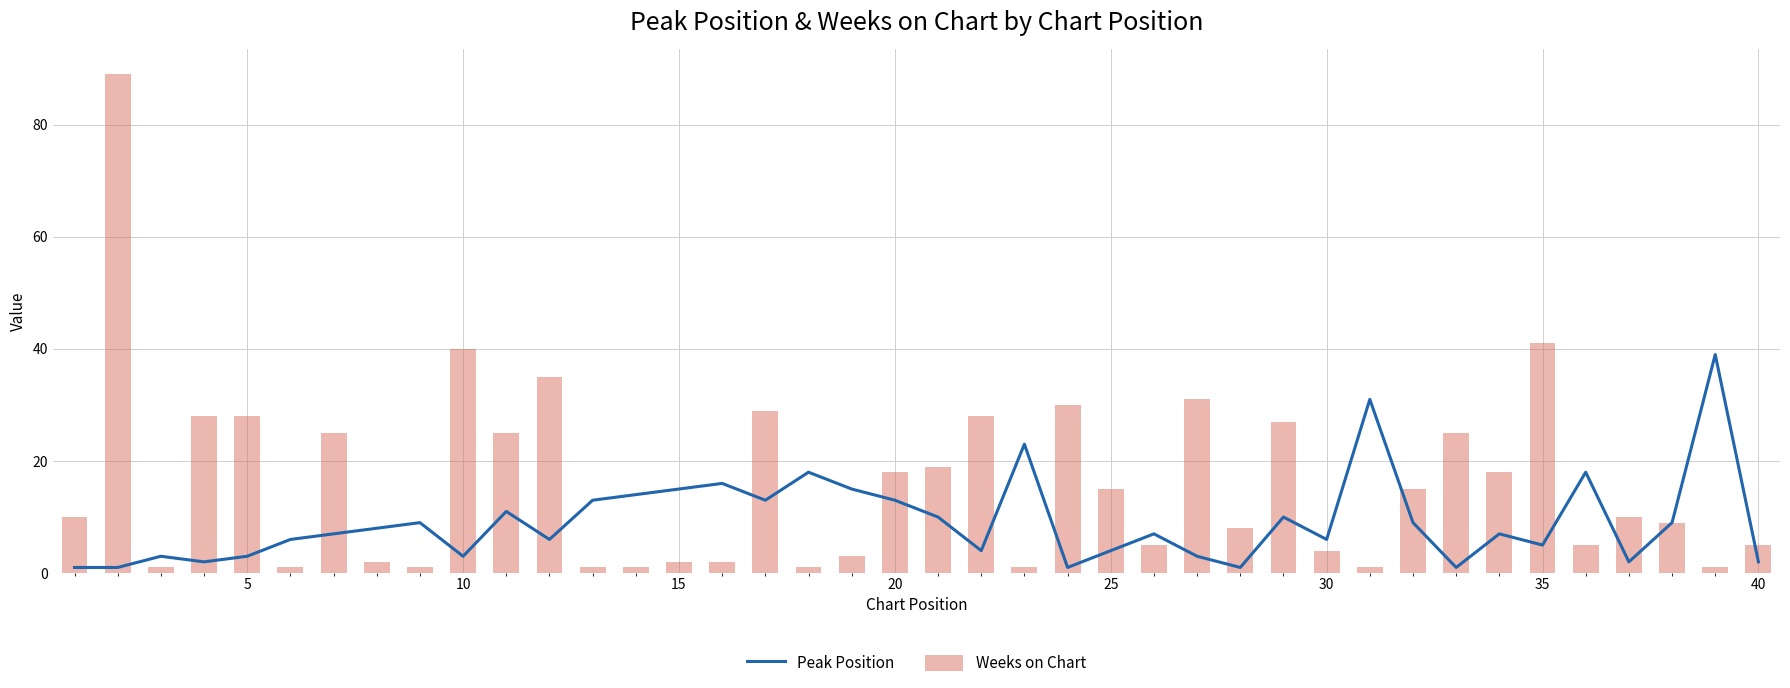

What is the lowest value of the Peak Position series?

1